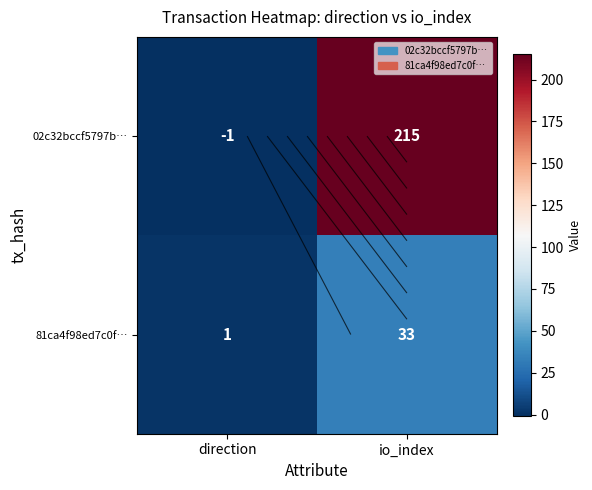

At which label is 02c32bccf5797b… closest to 107?

direction